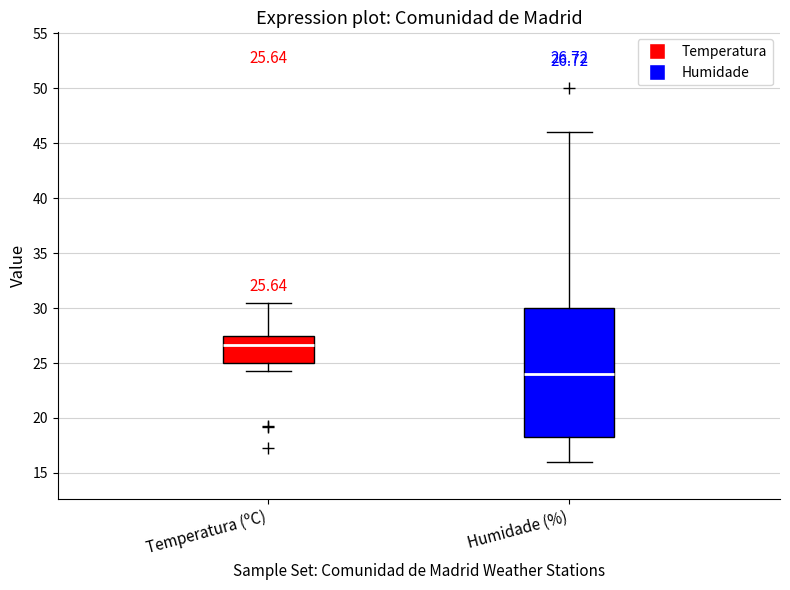

Which box is the tallest, from its lower edge to its upper edge?

Humidade (%)